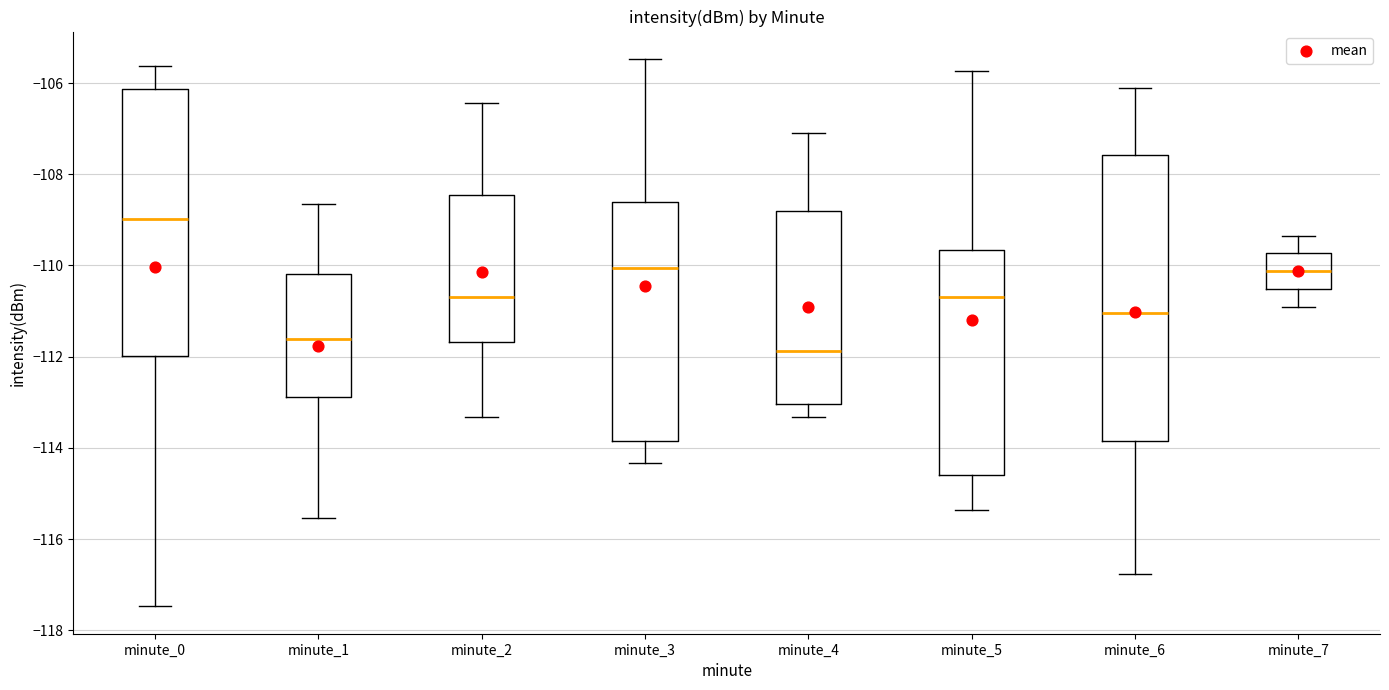

Comparing the boxes themselves (not the whiskers), which one is the tallest?

minute_6